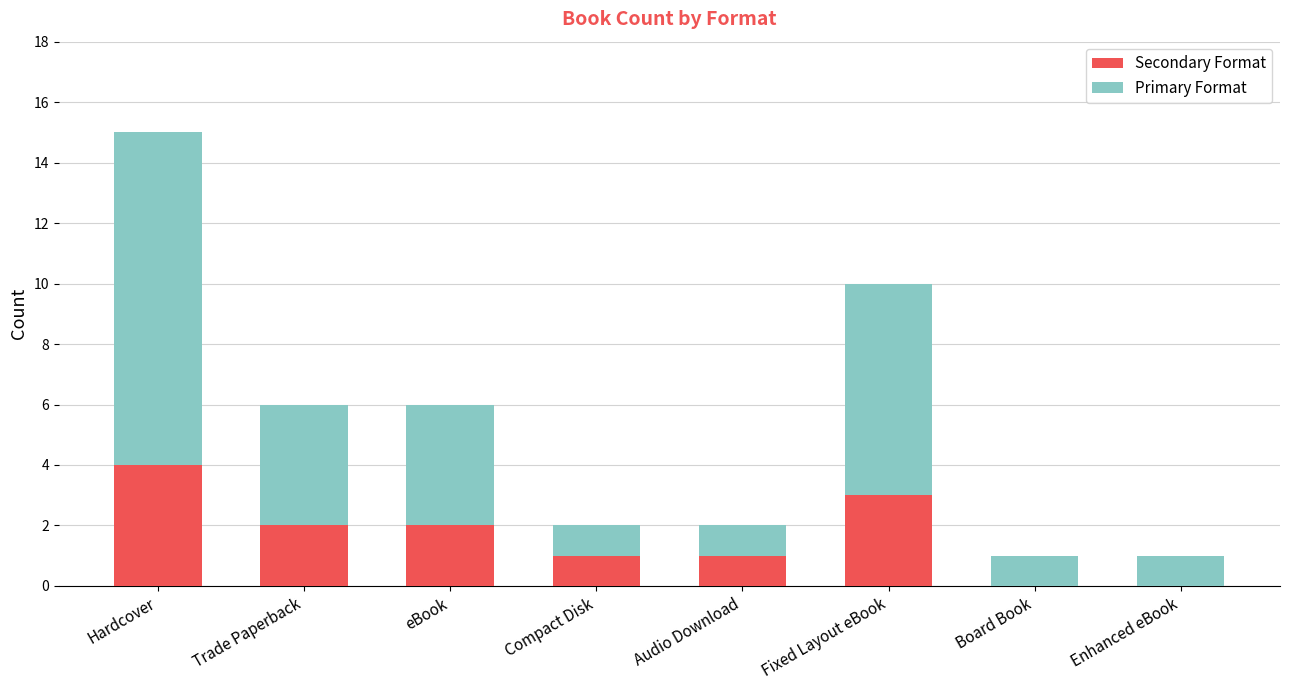

At which category is the sum across all series the highest?

Hardcover